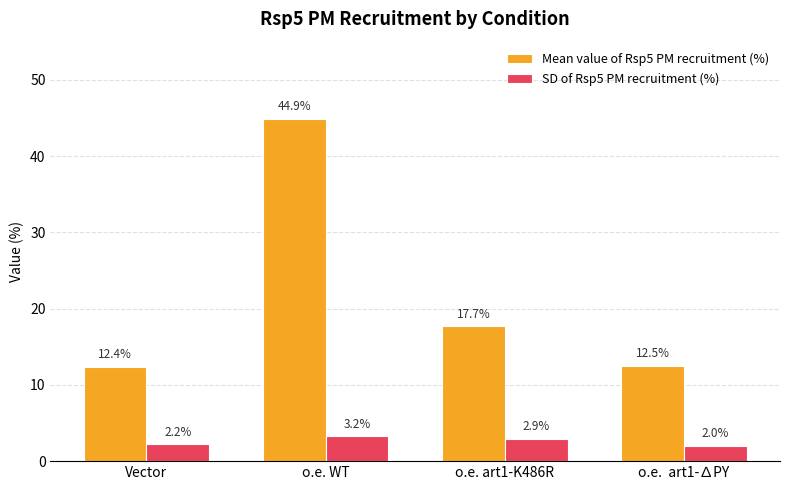

How many groups of bars are there?

4